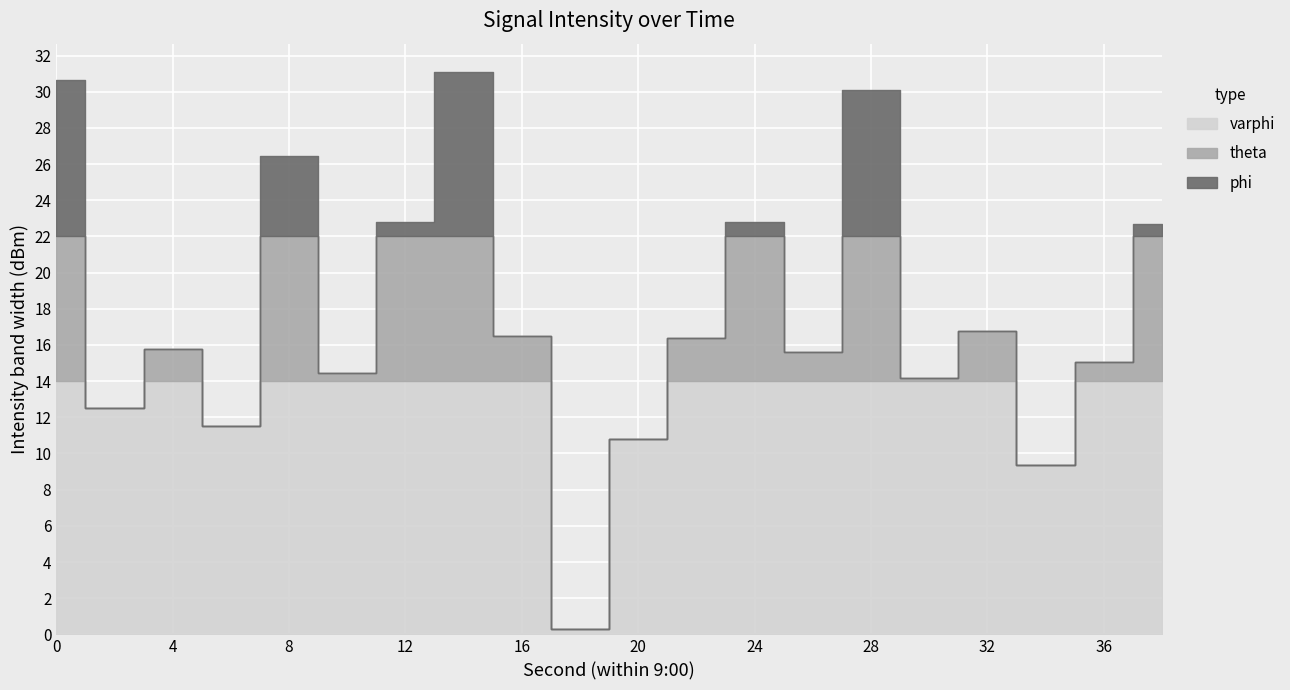

What is the difference between the maximum and minimum values?

30.8